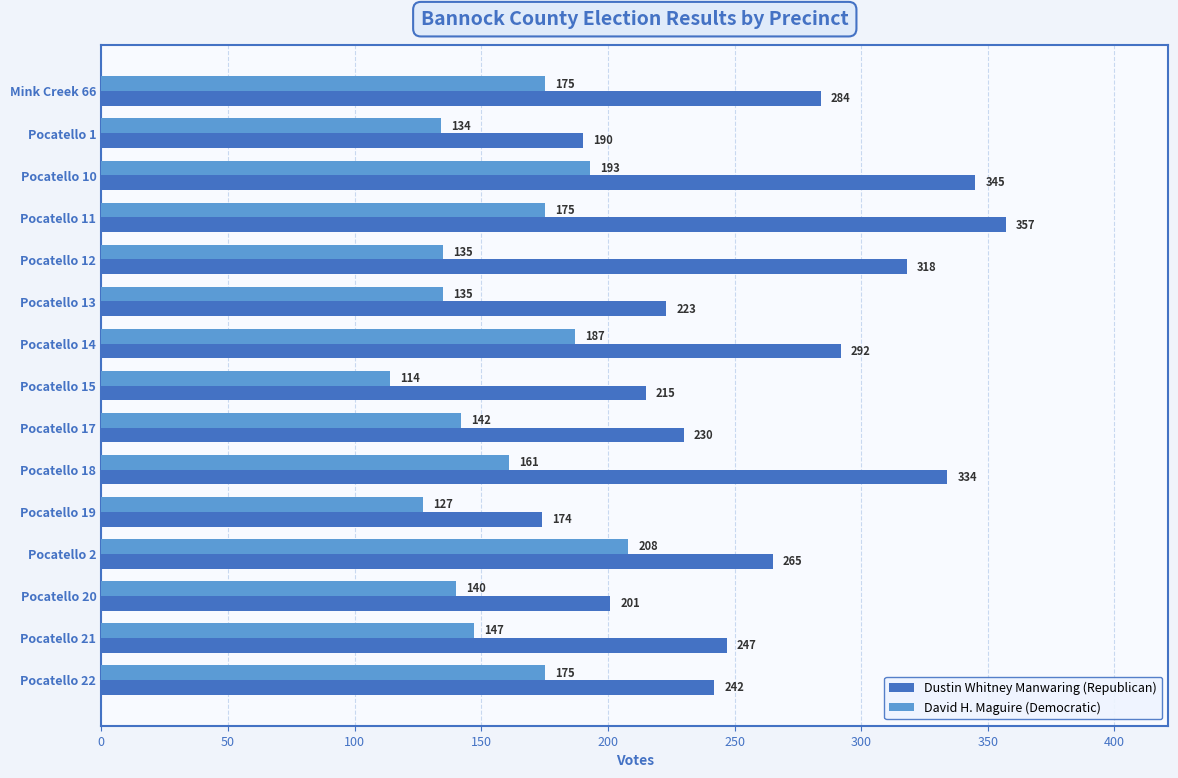

List the series in order of their overall mean, highest first.

Dustin Whitney Manwaring (Republican), David H. Maguire (Democratic)